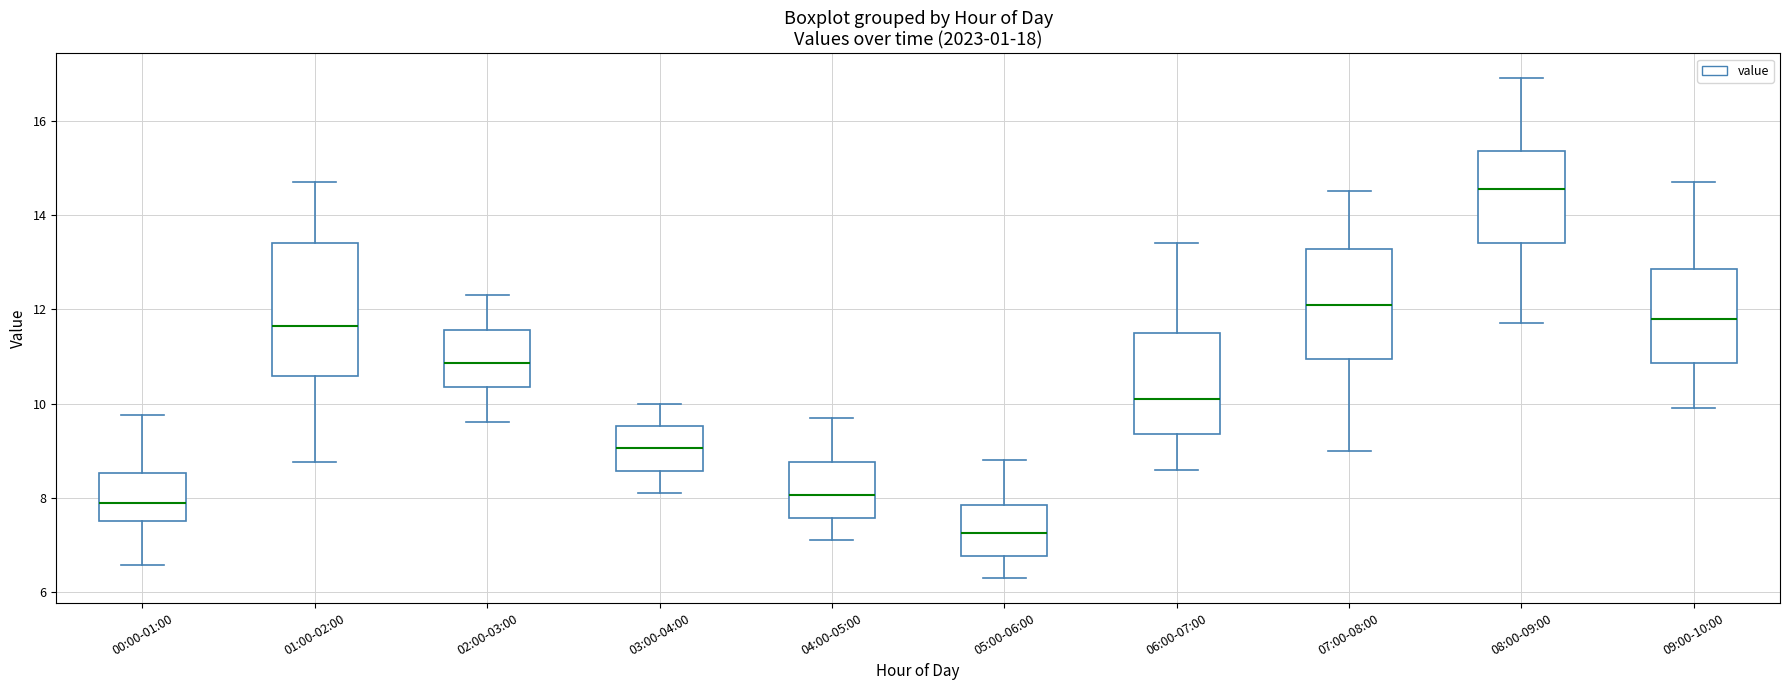

Which box is the tallest, from its lower edge to its upper edge?

01:00-02:00